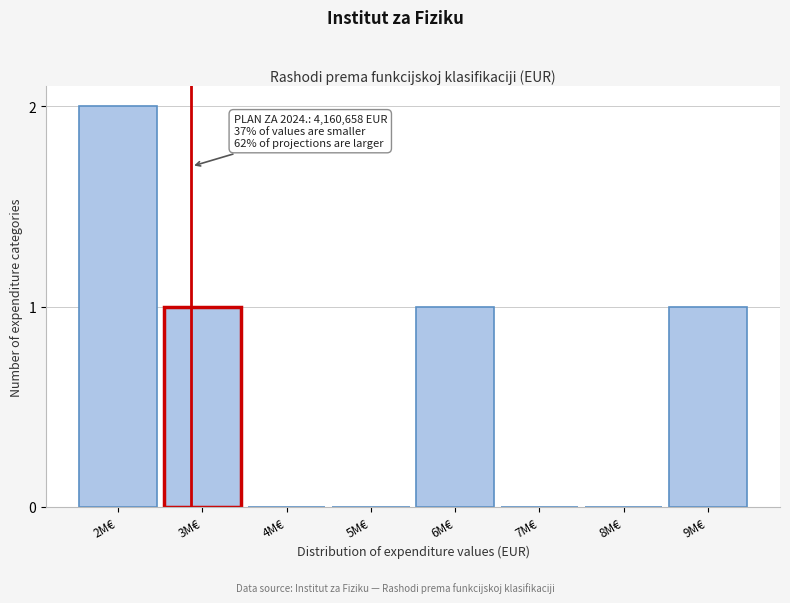

Reading left to right, list all the values displayed in this chart.

2M€=2	3M€=1	4M€=0	5M€=0	6M€=1	7M€=0	8M€=0	9M€=1